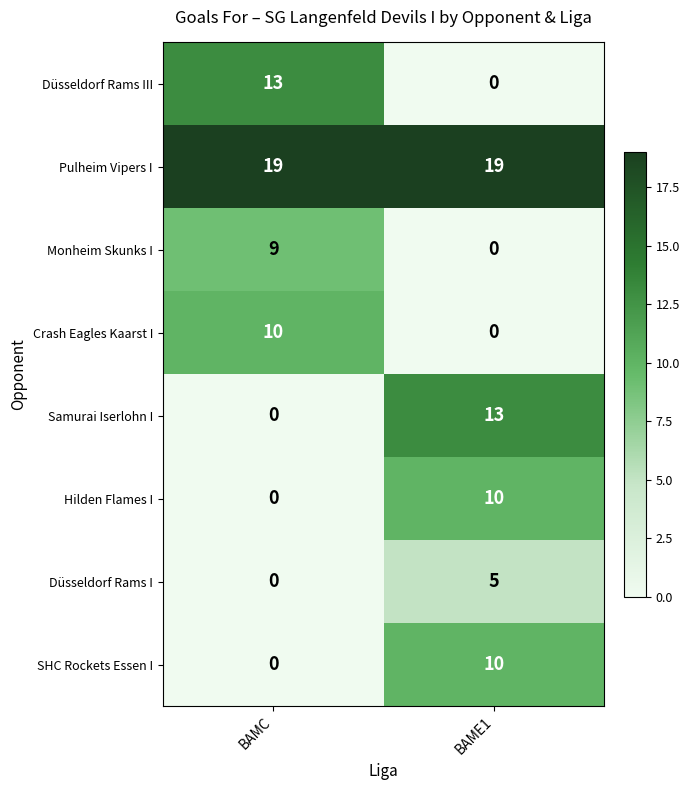

What is the difference between the highest and lowest values at BAME1?

19